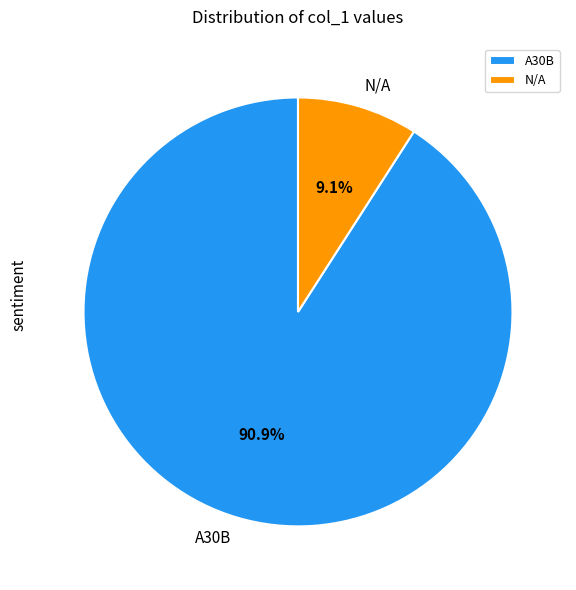

Which slice is the largest?

A30B